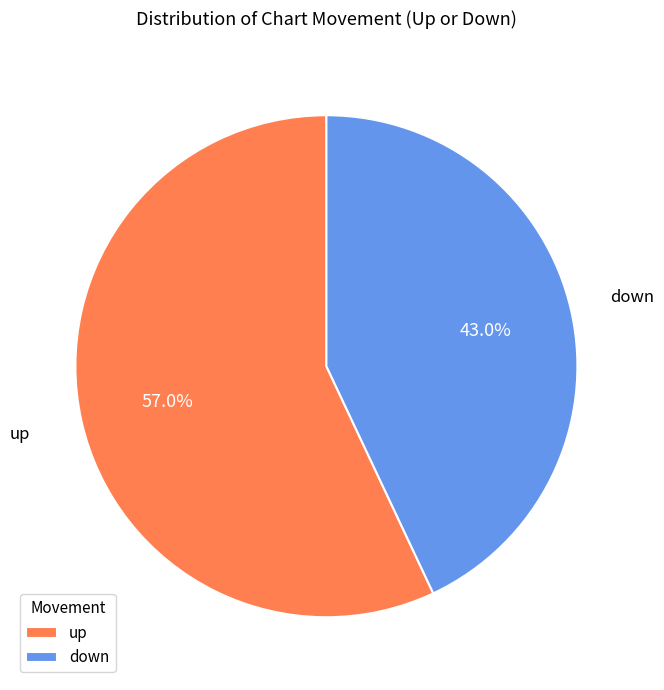

Count the number of slices in the pie.

2